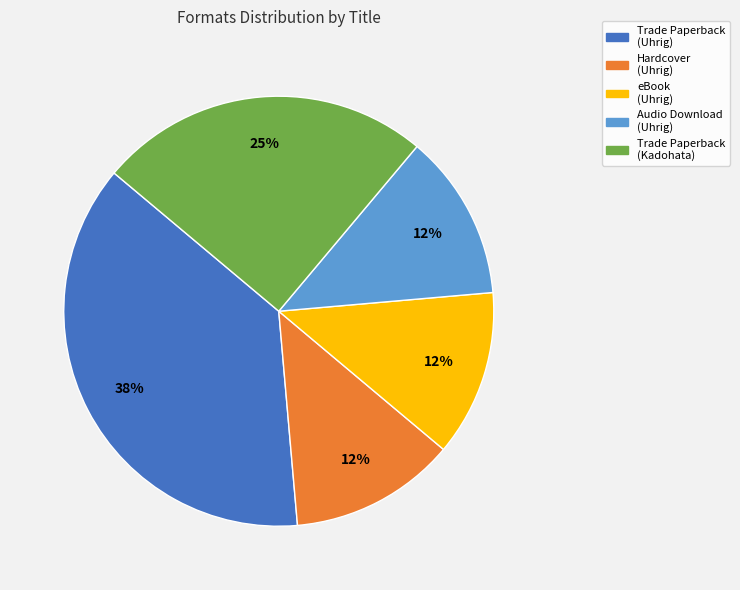

Is there any slice that represents more than half of the pie?

No